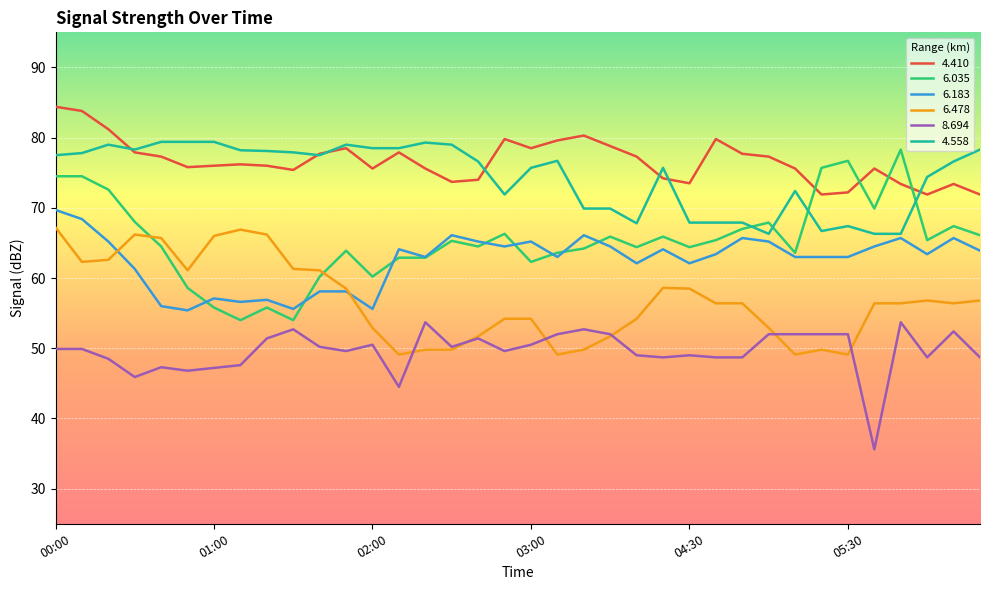

What is the minimum value for 6.183?

55.4